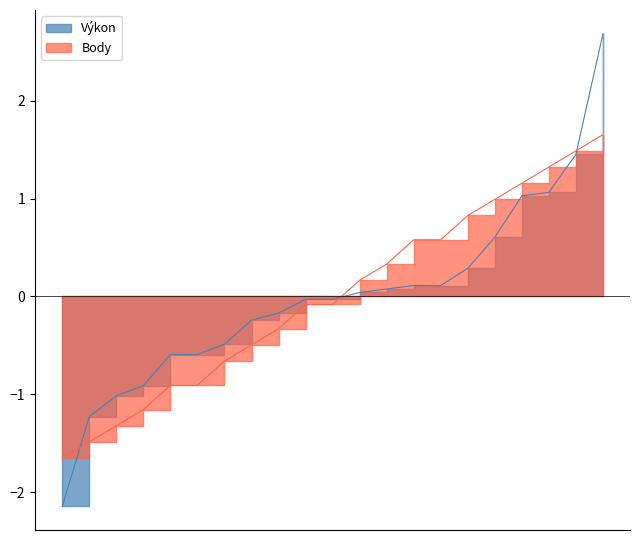

What is the change in value from Kucáková to Tatarková?

+1.0